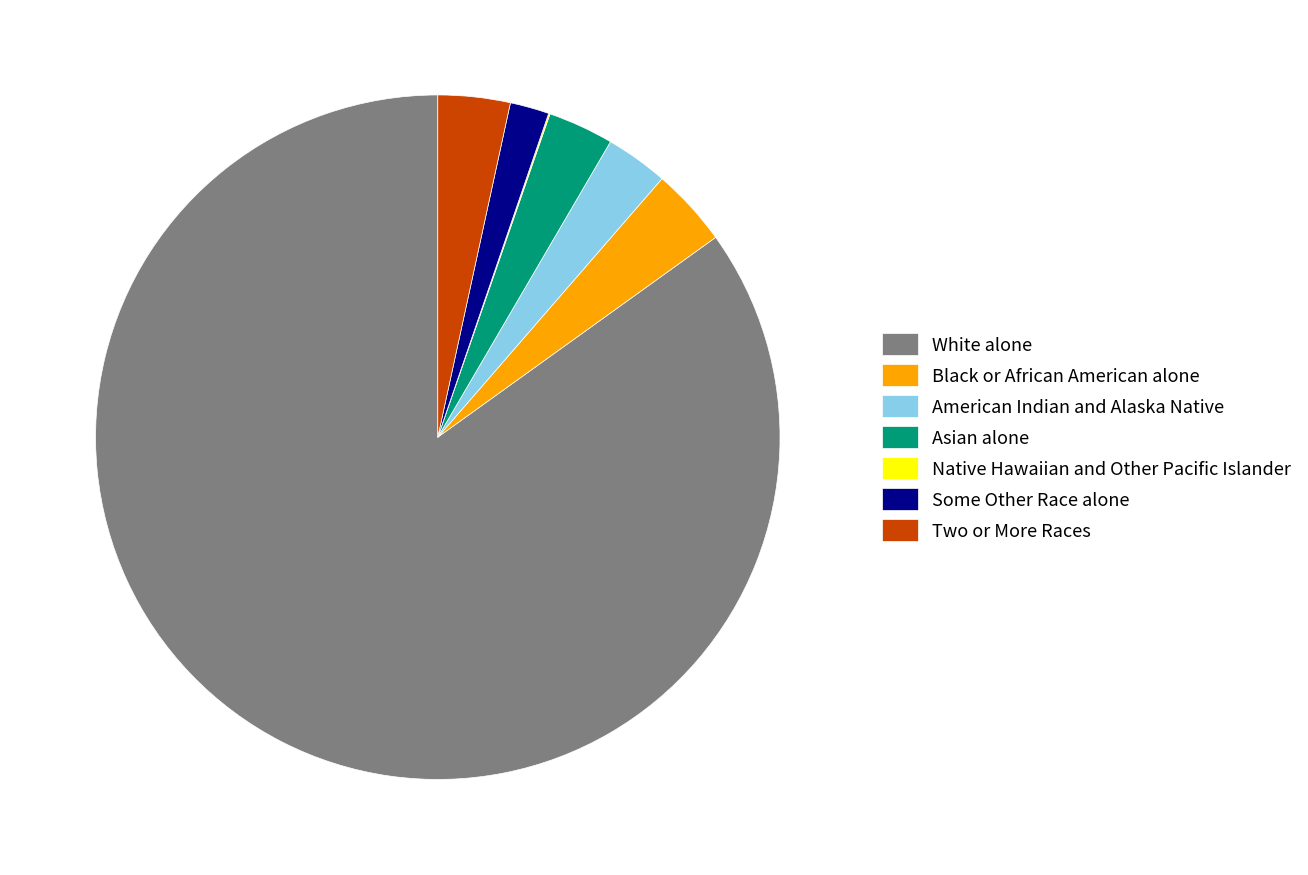

Do Some Other Race alone and Black or African American alone together represent more than half of the pie?

No